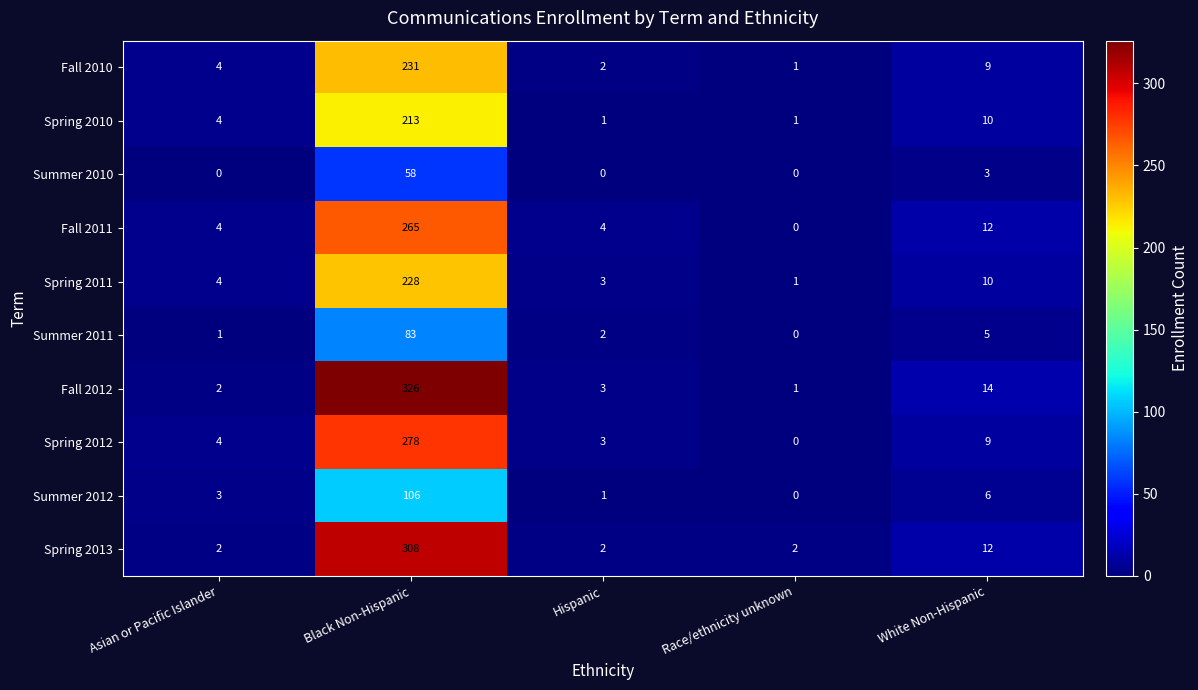

Rank the series by their maximum value, from lowest to highest.

Summer 2010, Summer 2011, Summer 2012, Spring 2010, Spring 2011, Fall 2010, Fall 2011, Spring 2012, Spring 2013, Fall 2012